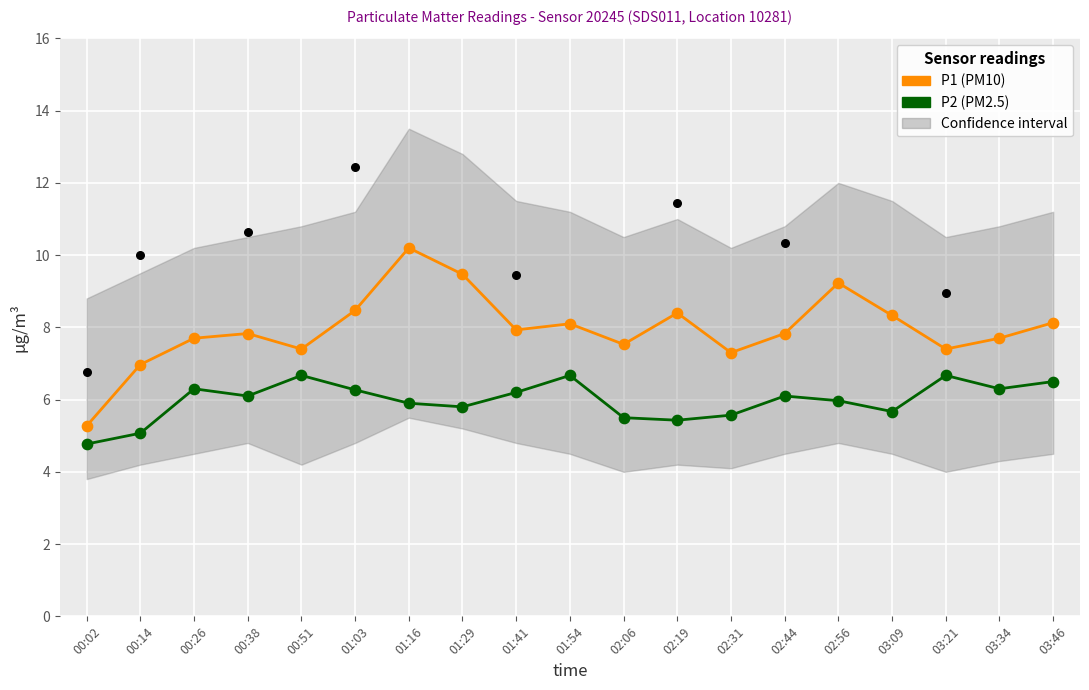

Which series reaches the maximum Y coordinate?

P1 (PM10)